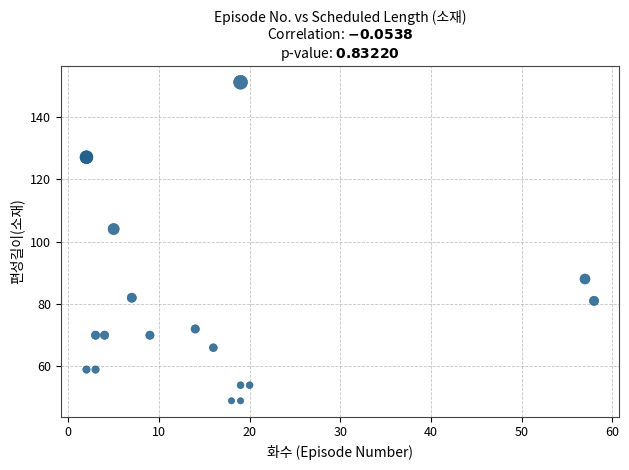

What Y value in the scatter plot is closest to 100?

104